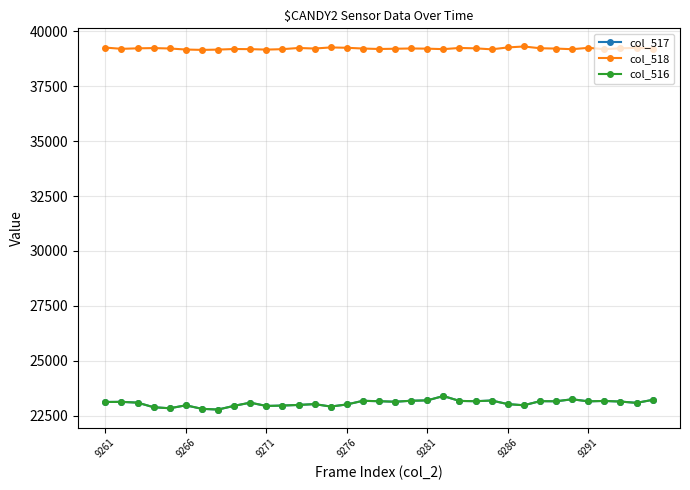

Is this an area chart (filled region under the line)?

No